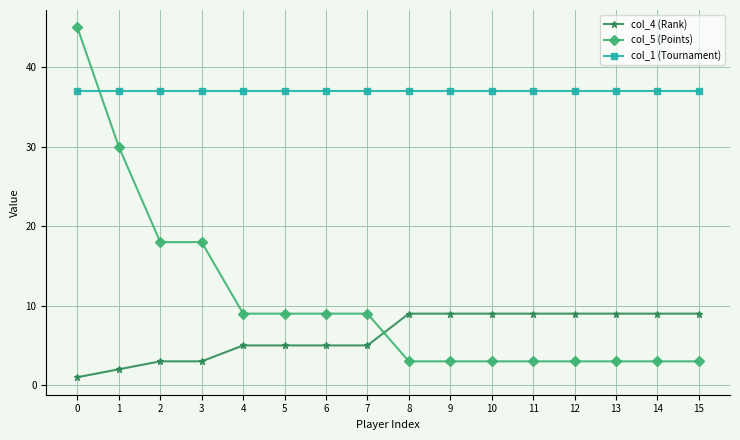

True or false: col_5 (Points) has a value of 45 at 0.

True